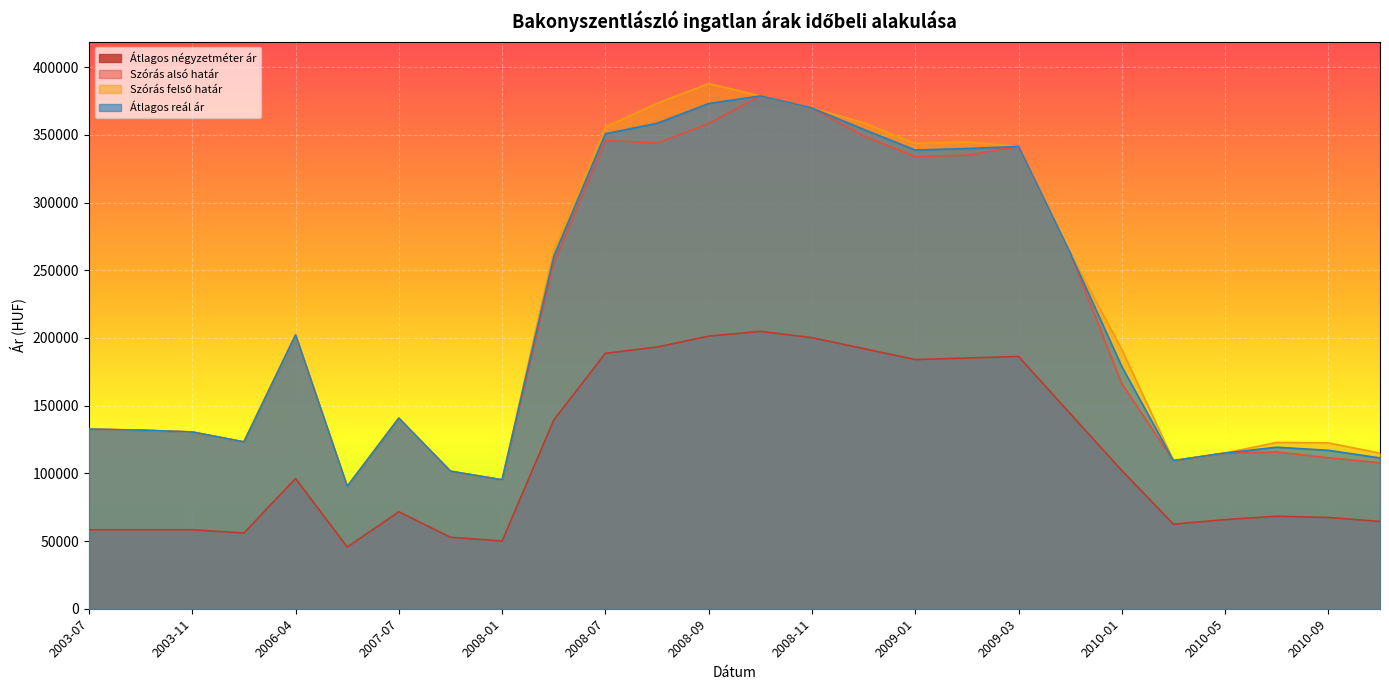

Reading left to right, extract all data points from this chart.

Átlagos négyzetméter ár: 2003-07=58333	2003-09=58333	2003-11=58333	2004-01=55952	2006-04=96227	2007-04=45555	2007-07=71582	2007-11=52778	2008-01=50000	2008-06=139351	2008-07=188657	2008-08=193286	2008-09=201388	2008-10=204861	2008-11=200231	2008-12=192129	2009-01=184027	2009-02=185185	2009-03=186342	2009-04=144123	2010-01=102127	2010-03=62456	2010-05=65833	2010-07=68333	2010-09=67389	2010-11=64500
Szórás alsó határ: 2003-07=132652	2003-09=131912	2003-11=130551	2004-01=123224	2006-04=202173	2007-04=90337	2007-07=140754	2007-11=101576	2008-01=95204	2008-06=255206	2008-07=345948	2008-08=343858	2008-09=358433	2008-10=378790	2008-11=369891	2008-12=349153	2009-01=333914	2009-02=335016	2009-03=341430	2009-04=262805	2010-01=166245	2010-03=109388	2010-05=115037	2010-07=115768	2010-09=111509	2010-11=107859
Szórás felső határ: 2003-07=132652	2003-09=131912	2003-11=130551	2004-01=123224	2006-04=202173	2007-04=90337	2007-07=140754	2007-11=101576	2008-01=95204	2008-06=265026	2008-07=355768	2008-08=373320	2008-09=387895	2008-10=378790	2008-11=369891	2008-12=358973	2009-01=343734	2009-02=344836	2009-03=341430	2009-04=262805	2010-01=191493	2010-03=109388	2010-05=115037	2010-07=122838	2010-09=122523	2010-11=114929
Átlagos reál ár: 2003-07=132652	2003-09=131912	2003-11=130551	2004-01=123224	2006-04=202173	2007-04=90337	2007-07=140754	2007-11=101576	2008-01=95204	2008-06=260116	2008-07=350858	2008-08=358589	2008-09=373164	2008-10=378790	2008-11=369891	2008-12=354063	2009-01=338824	2009-02=339926	2009-03=341430	2009-04=262805	2010-01=178869	2010-03=109388	2010-05=115037	2010-07=119303	2010-09=117016	2010-11=111394